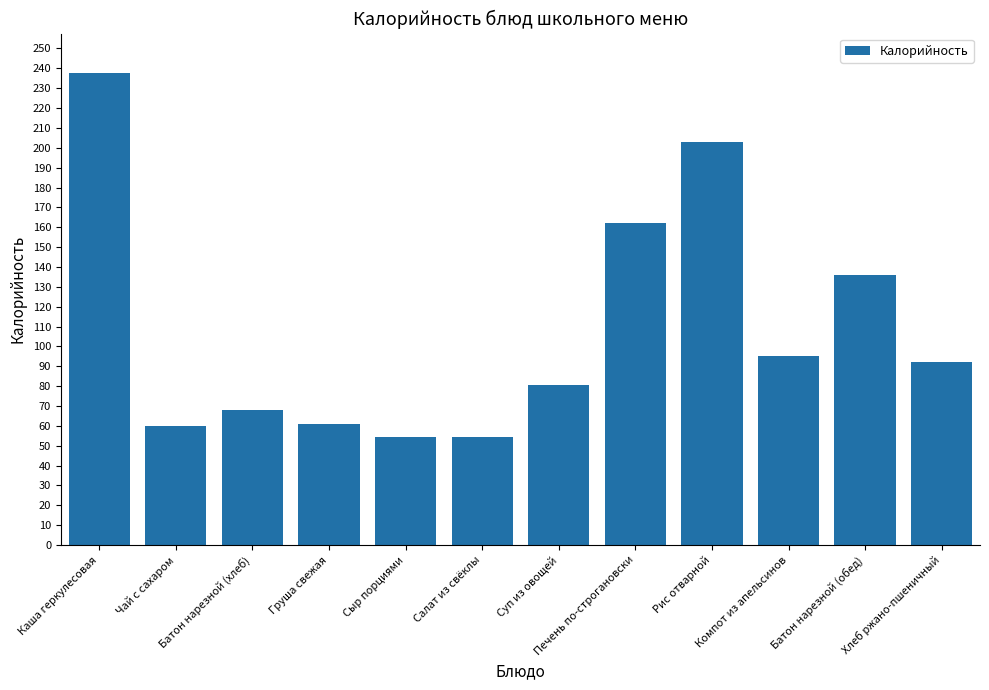

What is the maximum value shown in the chart?

237.5